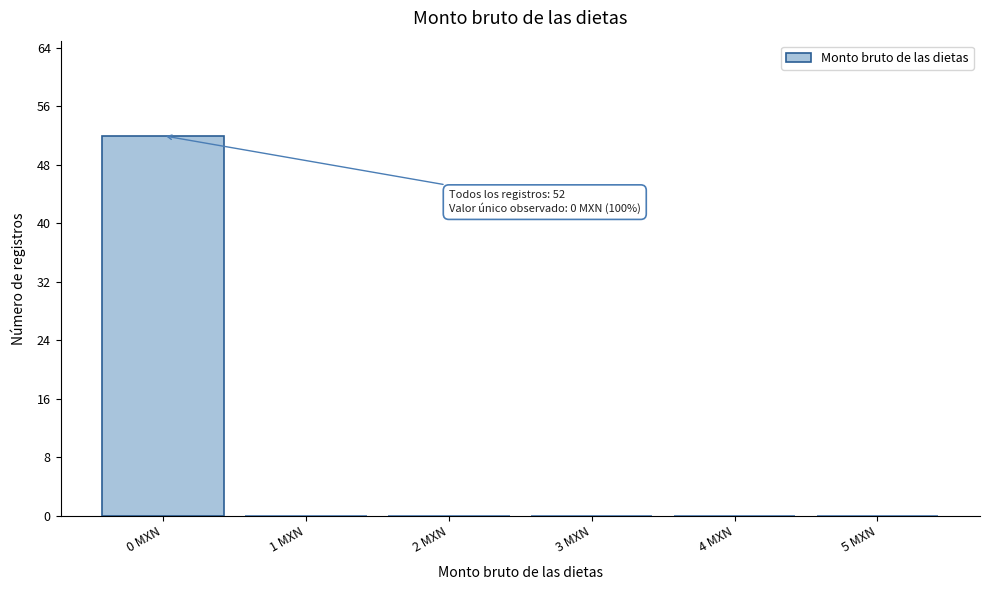

Which range on the x-axis has the tallest bar?

-0.5 to 0.5